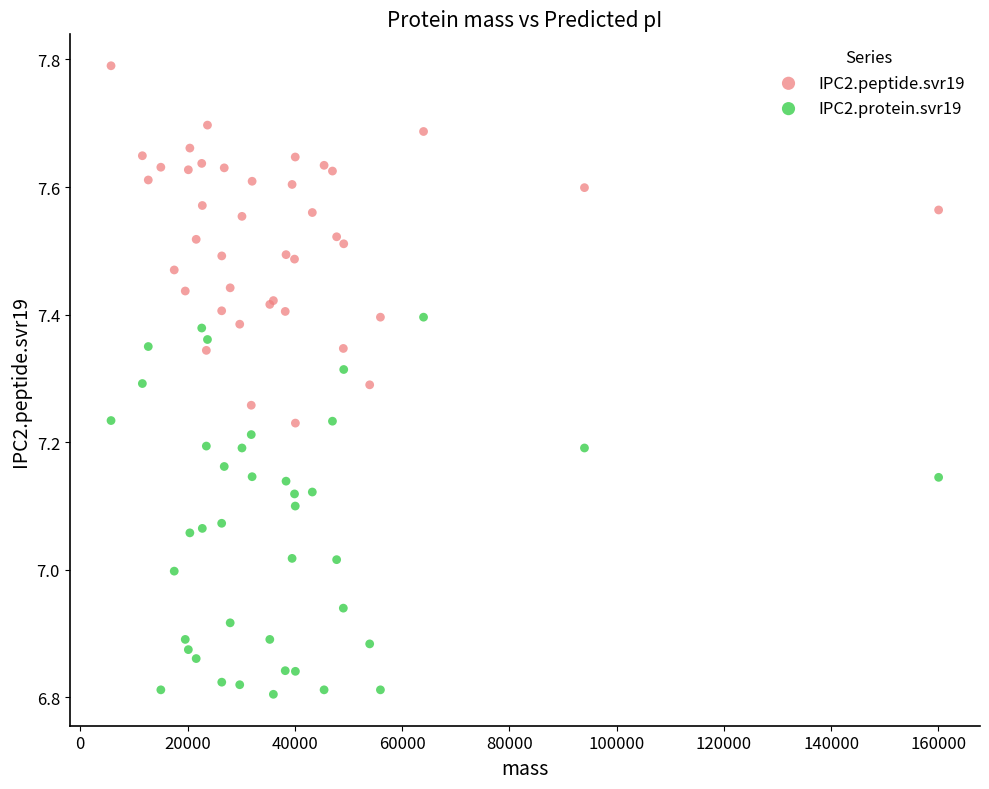

Which series contains the lowest Y value?

IPC2.protein.svr19